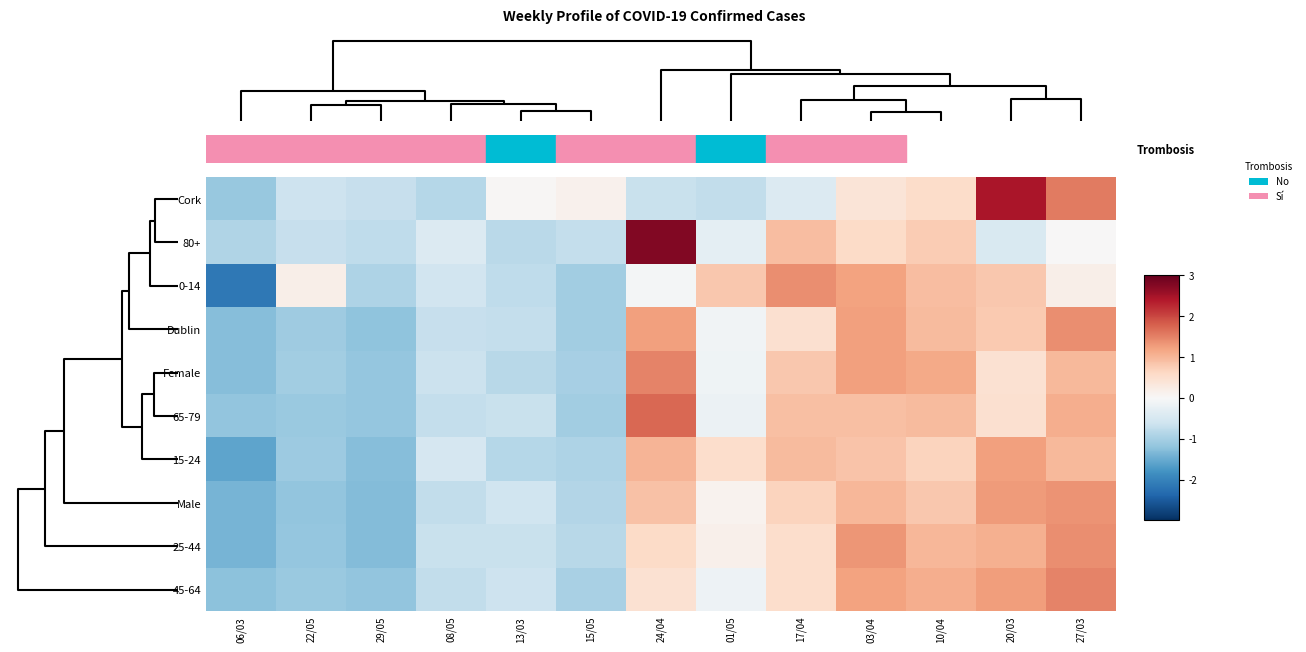

Reading left to right, list all the values displayed in this chart.

Cork: 06/03=-1.1	22/05=-0.6	29/05=-0.7	08/05=-0.9	13/03=0.0	15/05=0.1	24/04=-0.7	01/05=-0.7	17/04=-0.4	03/04=0.4	10/04=0.6	20/03=2.5	27/03=1.6
80+: 06/03=-0.9	22/05=-0.7	29/05=-0.8	08/05=-0.4	13/03=-0.8	15/05=-0.7	24/04=2.8	01/05=-0.3	17/04=0.9	03/04=0.6	10/04=0.8	20/03=-0.5	27/03=0.0
0-14: 06/03=-2.1	22/05=0.2	29/05=-0.9	08/05=-0.6	13/03=-0.8	15/05=-1.0	24/04=-0.1	01/05=0.8	17/04=1.4	03/04=1.2	10/04=0.9	20/03=0.8	27/03=0.2
Dublin: 06/03=-1.3	22/05=-1.1	29/05=-1.2	08/05=-0.7	13/03=-0.7	15/05=-1.0	24/04=1.2	01/05=-0.1	17/04=0.5	03/04=1.2	10/04=0.9	20/03=0.8	27/03=1.4
Female: 06/03=-1.3	22/05=-1.0	29/05=-1.2	08/05=-0.6	13/03=-0.8	15/05=-1.0	24/04=1.5	01/05=-0.1	17/04=0.8	03/04=1.2	10/04=1.1	20/03=0.5	27/03=1.0
65-79: 06/03=-1.2	22/05=-1.1	29/05=-1.2	08/05=-0.7	13/03=-0.7	15/05=-1.0	24/04=1.7	01/05=-0.2	17/04=0.9	03/04=0.9	10/04=0.9	20/03=0.5	27/03=1.1
15-24: 06/03=-1.6	22/05=-1.1	29/05=-1.3	08/05=-0.5	13/03=-0.8	15/05=-0.9	24/04=1.0	01/05=0.5	17/04=1.0	03/04=0.9	10/04=0.7	20/03=1.2	27/03=1.0
Male: 06/03=-1.4	22/05=-1.2	29/05=-1.3	08/05=-0.7	13/03=-0.6	15/05=-0.9	24/04=0.9	01/05=0.1	17/04=0.7	03/04=1.0	10/04=0.8	20/03=1.3	27/03=1.4
25-44: 06/03=-1.4	22/05=-1.2	29/05=-1.3	08/05=-0.7	13/03=-0.7	15/05=-0.8	24/04=0.6	01/05=0.2	17/04=0.5	03/04=1.3	10/04=1.0	20/03=1.1	27/03=1.4
45-64: 06/03=-1.2	22/05=-1.1	29/05=-1.2	08/05=-0.7	13/03=-0.6	15/05=-1.0	24/04=0.4	01/05=-0.1	17/04=0.5	03/04=1.2	10/04=1.1	20/03=1.2	27/03=1.5